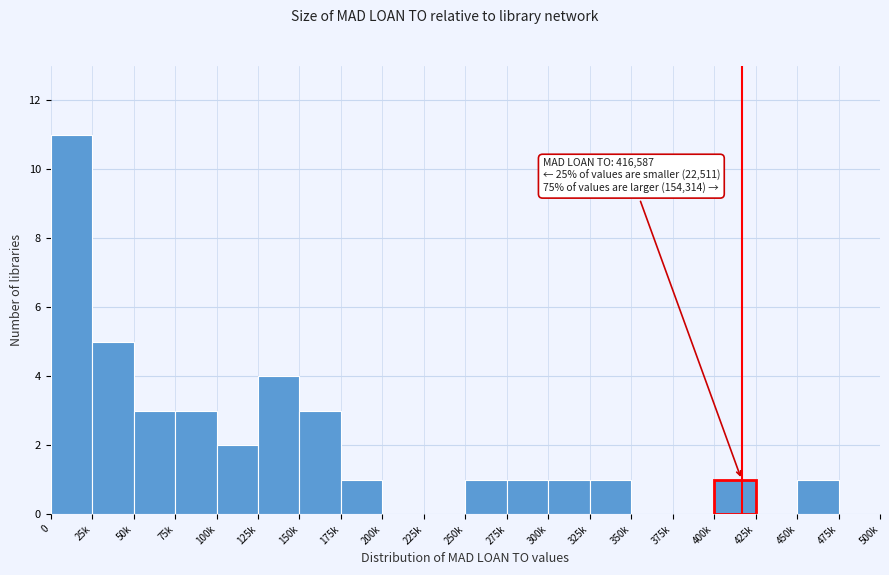

Reading right to left, what are all the values shown in this chart?

475k=0	450k=1	425k=0	400k=1	375k=0	350k=0	325k=1	300k=1	275k=1	250k=1	225k=0	200k=0	175k=1	150k=3	125k=4	100k=2	75k=3	50k=3	25k=5	0=11